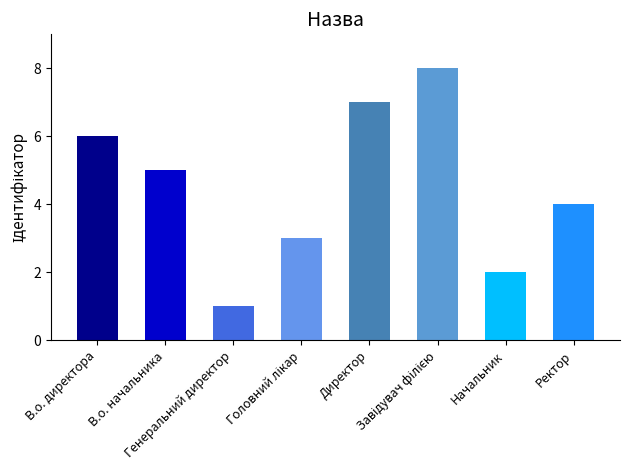

How many data points does each series have?

8